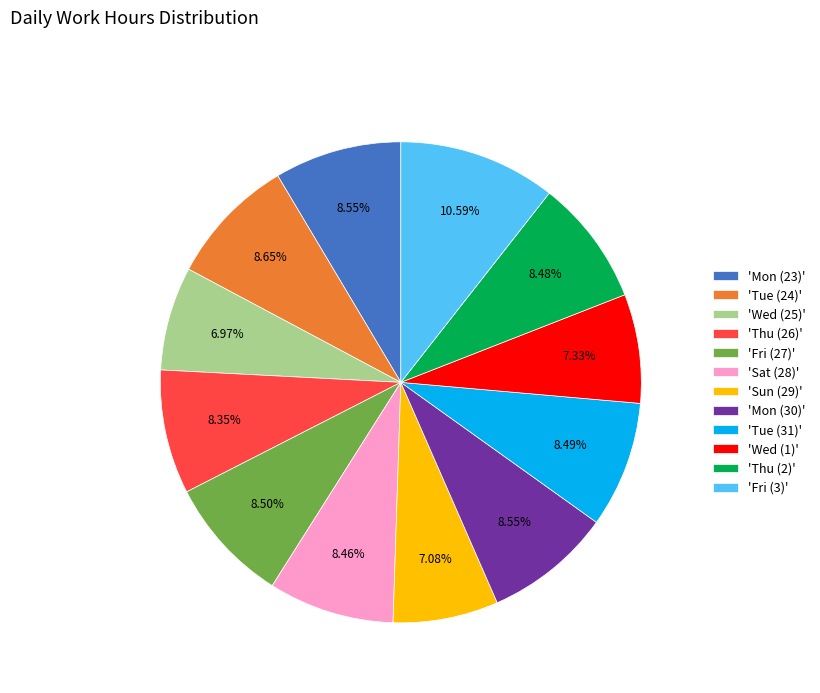

Combined, do 'Fri (3)' and 'Fri (27)' account for over 50%?

No